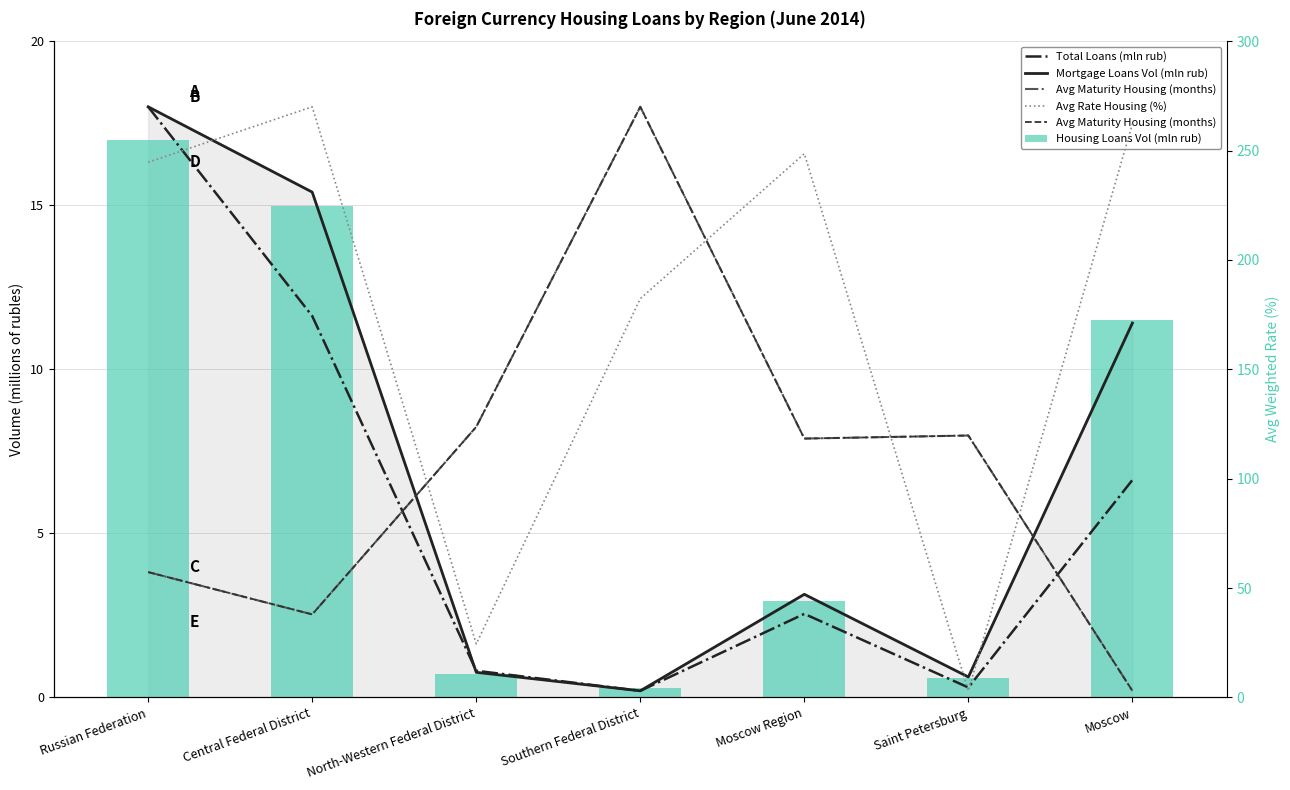

List the series in order of their peak value, highest first.

Total Loans (mln rub), Mortgage Loans Vol (mln rub), Avg Maturity Housing (months), Avg Rate Housing (%), Housing Loans Vol (mln rub)